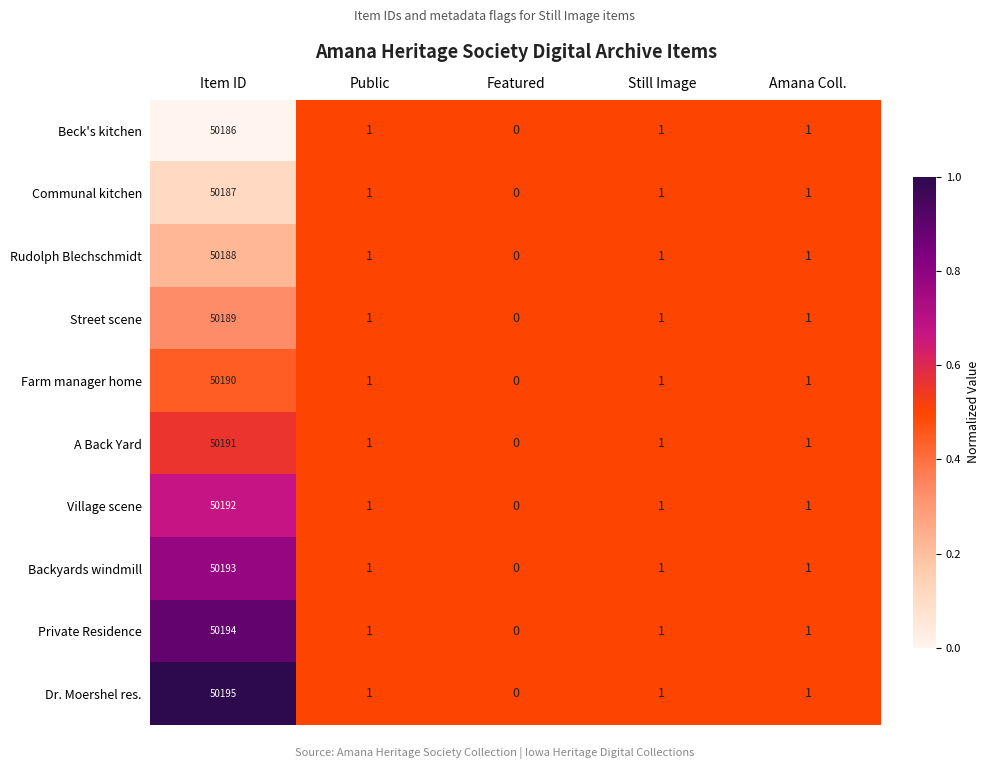

How many distinct data groups are displayed?

10